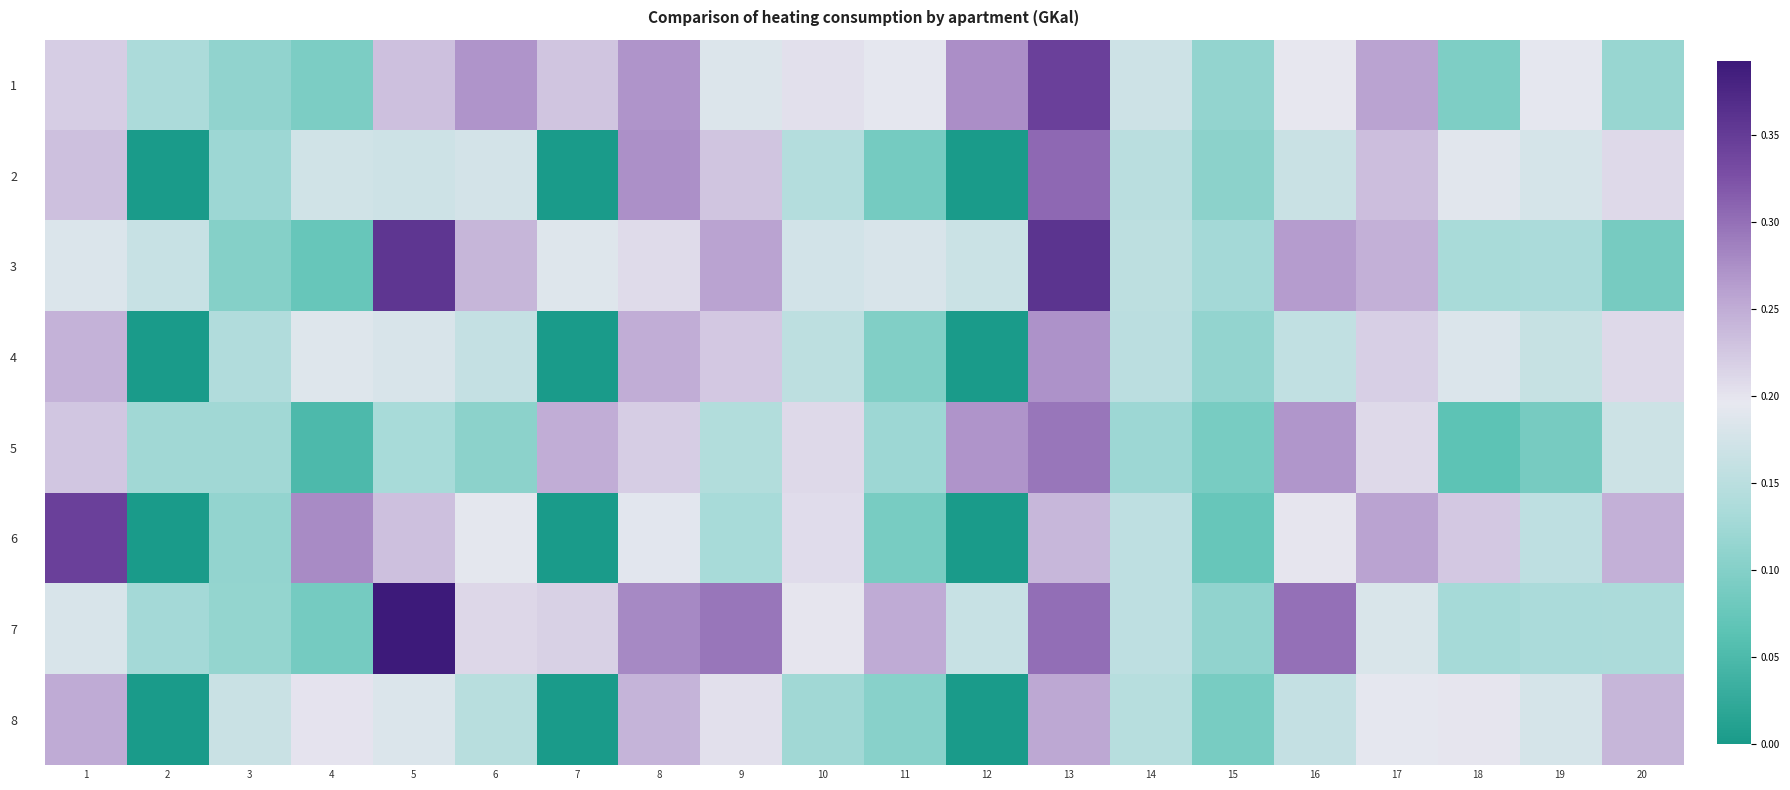

Which series changed the most between 10 and 14?

5